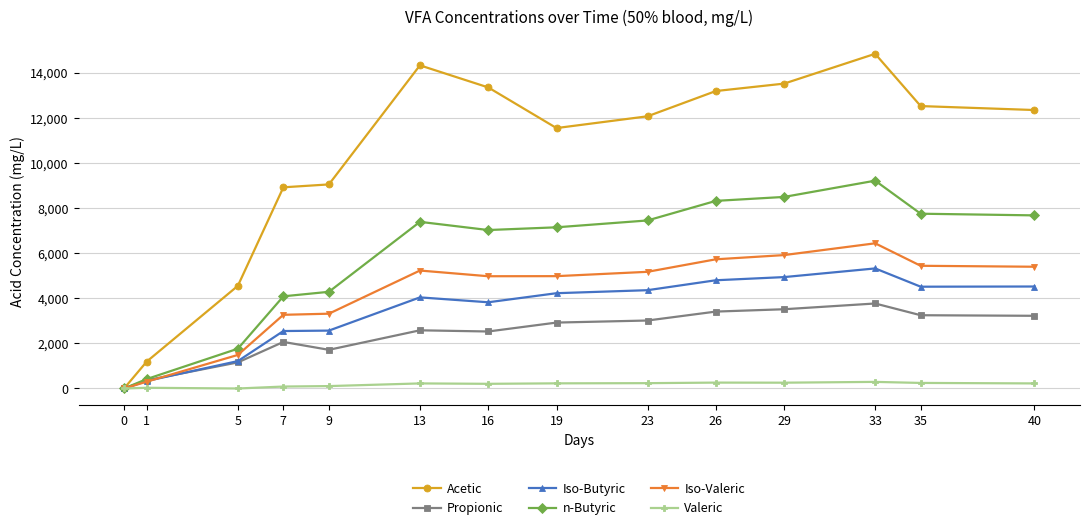

Which series has the largest range (max minus min)?

Acetic